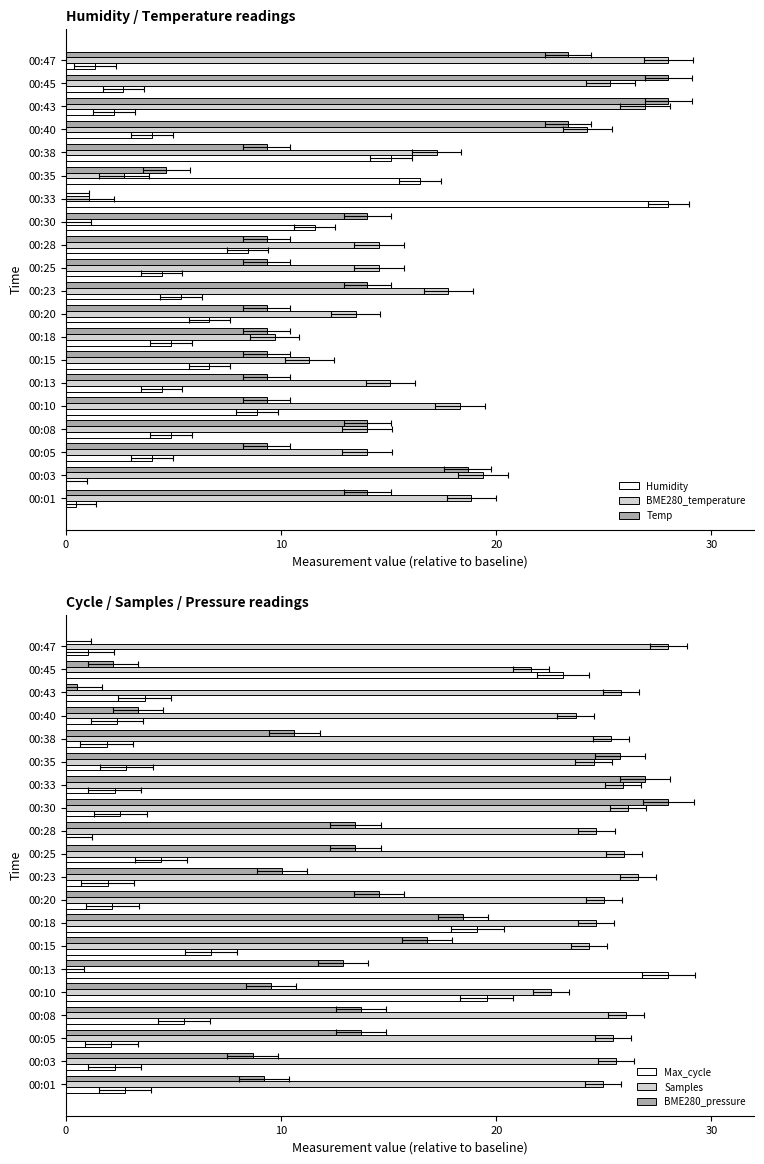

How many values in Max_cycle are above zero?

19